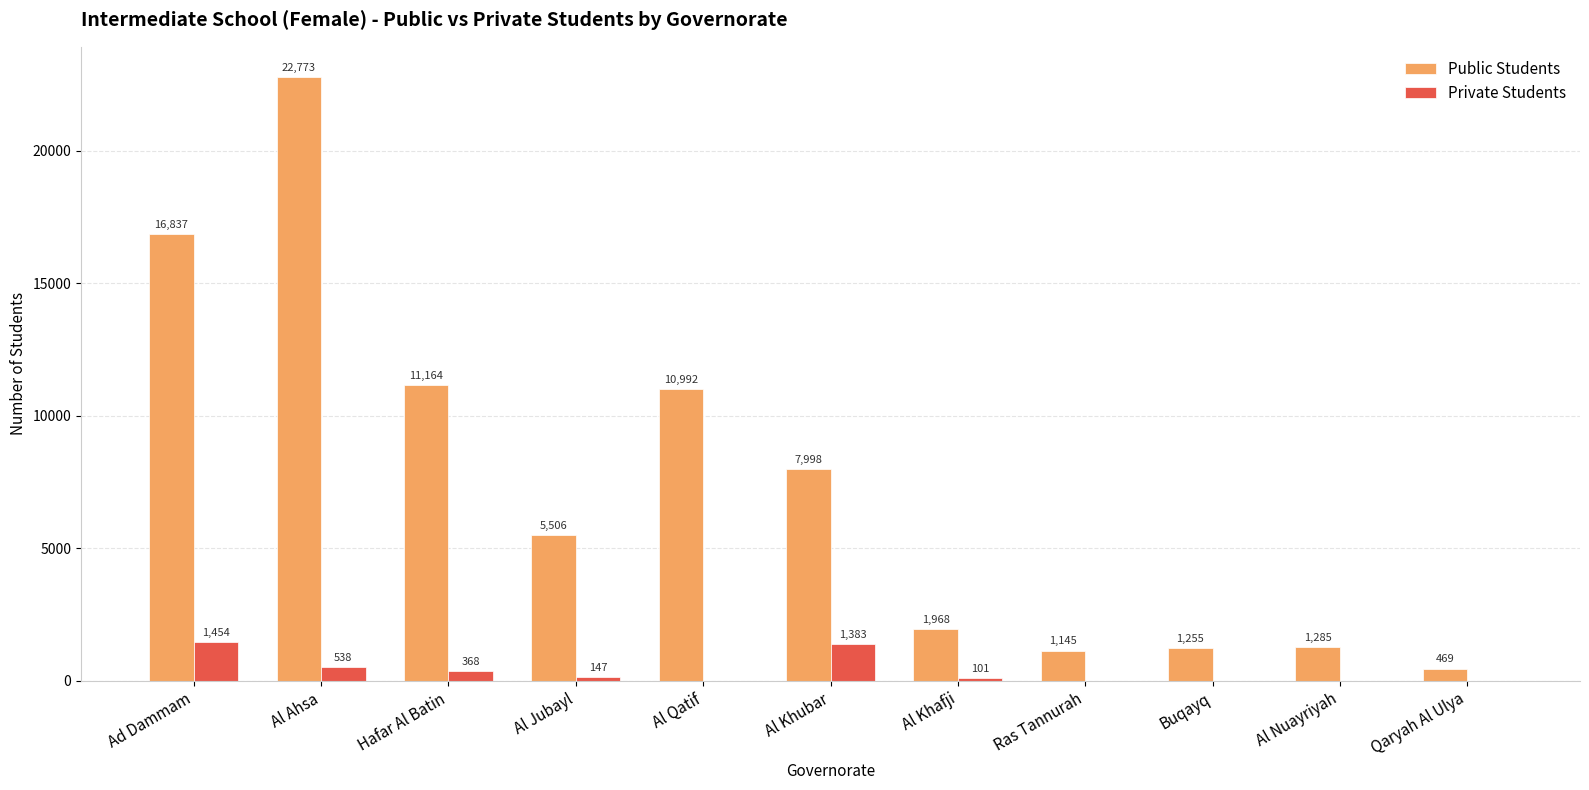

Does the chart contain stacked bars?

No